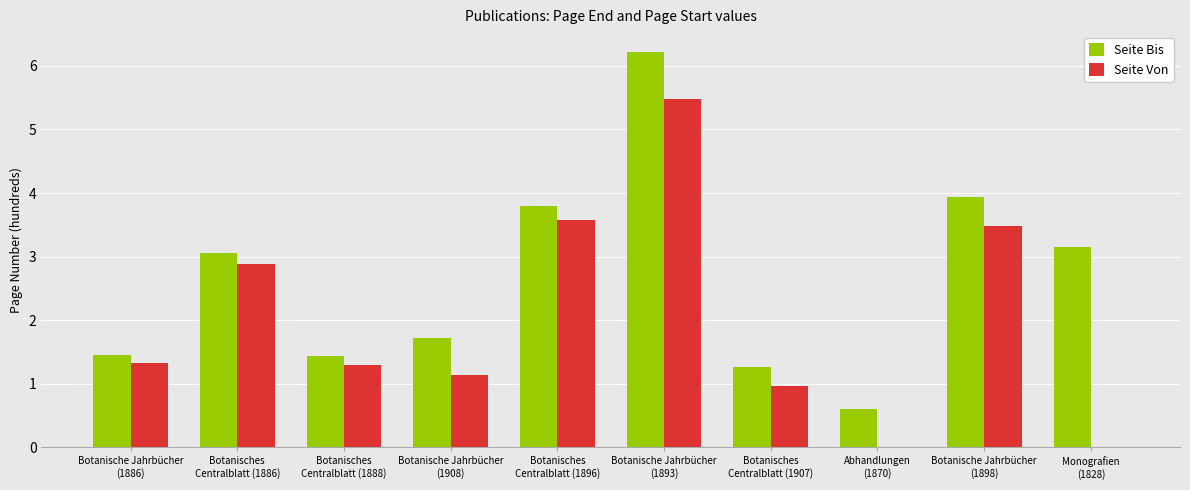

Does the chart contain stacked bars?

No